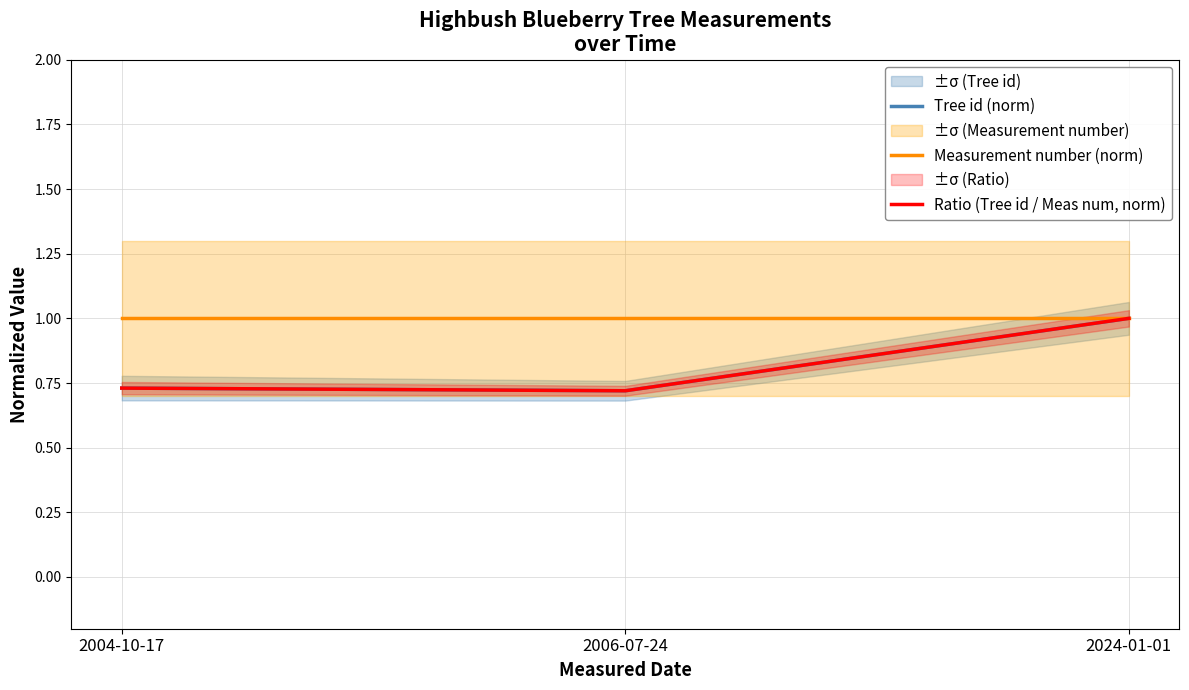

What is the minimum value for Ratio (Tree id / Meas num, norm)?

0.7